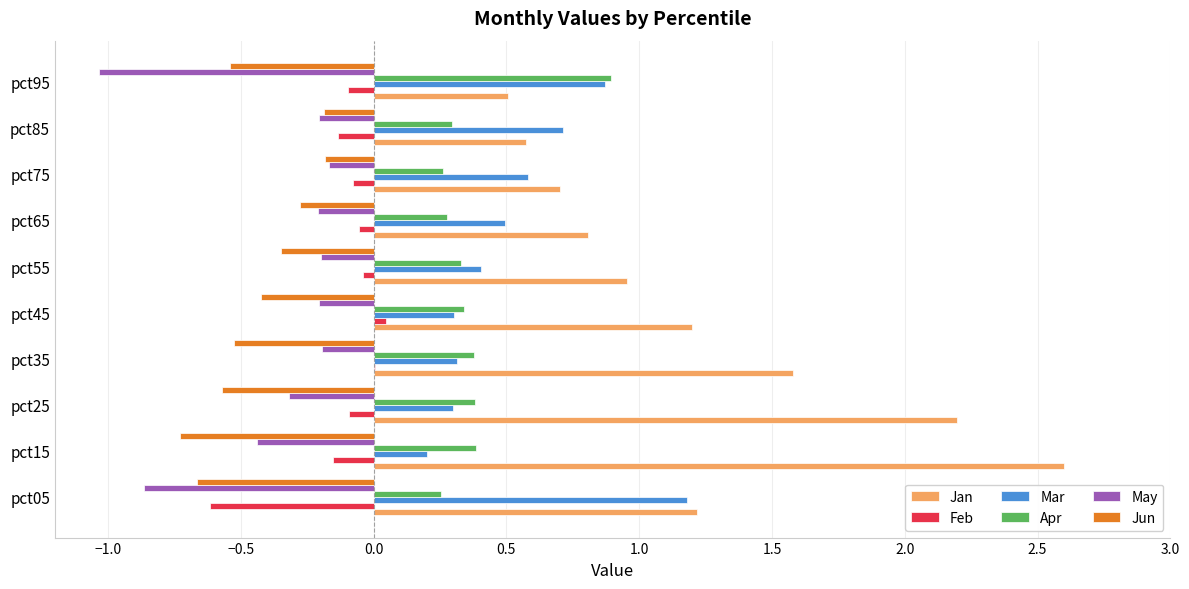

What is the approximate value of Mar at pct85?

0.7